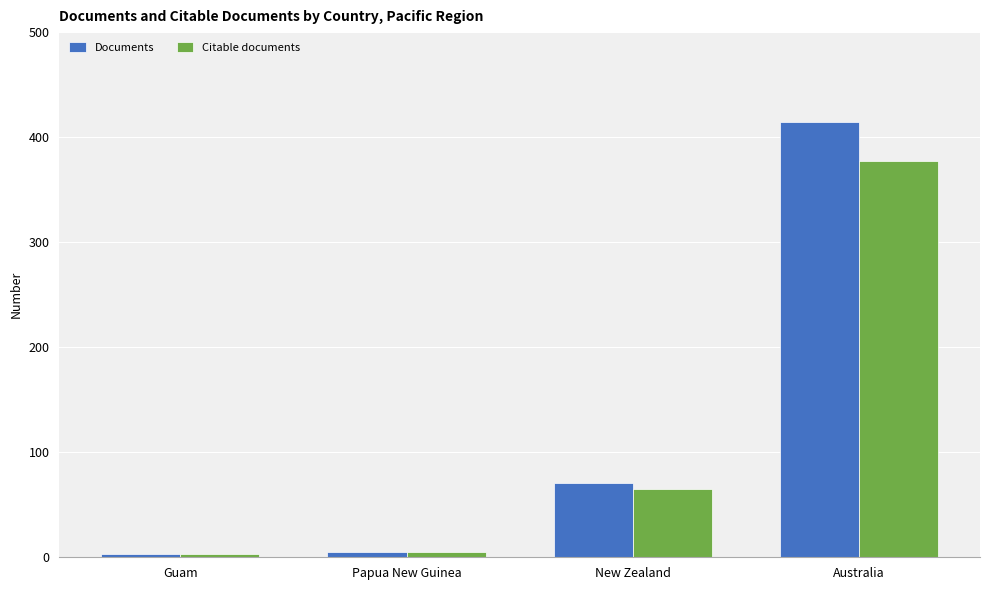

What is the value of the Citable documents bar at the 4th from the left?

377